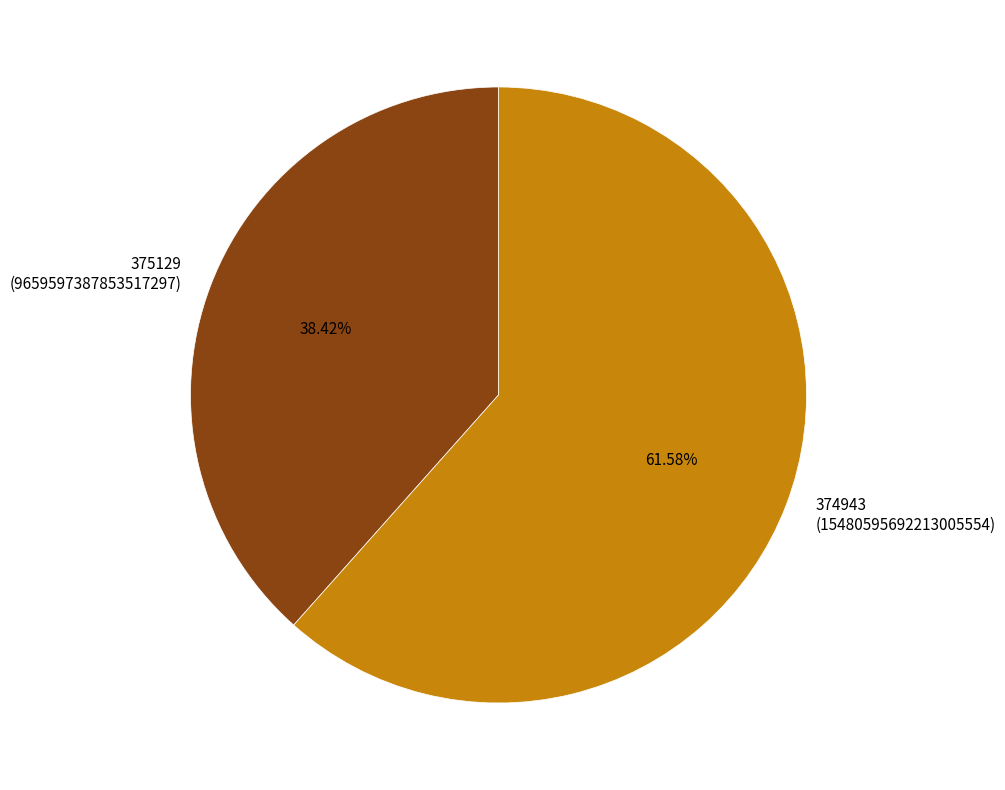

Is there a majority slice in this chart?

Yes